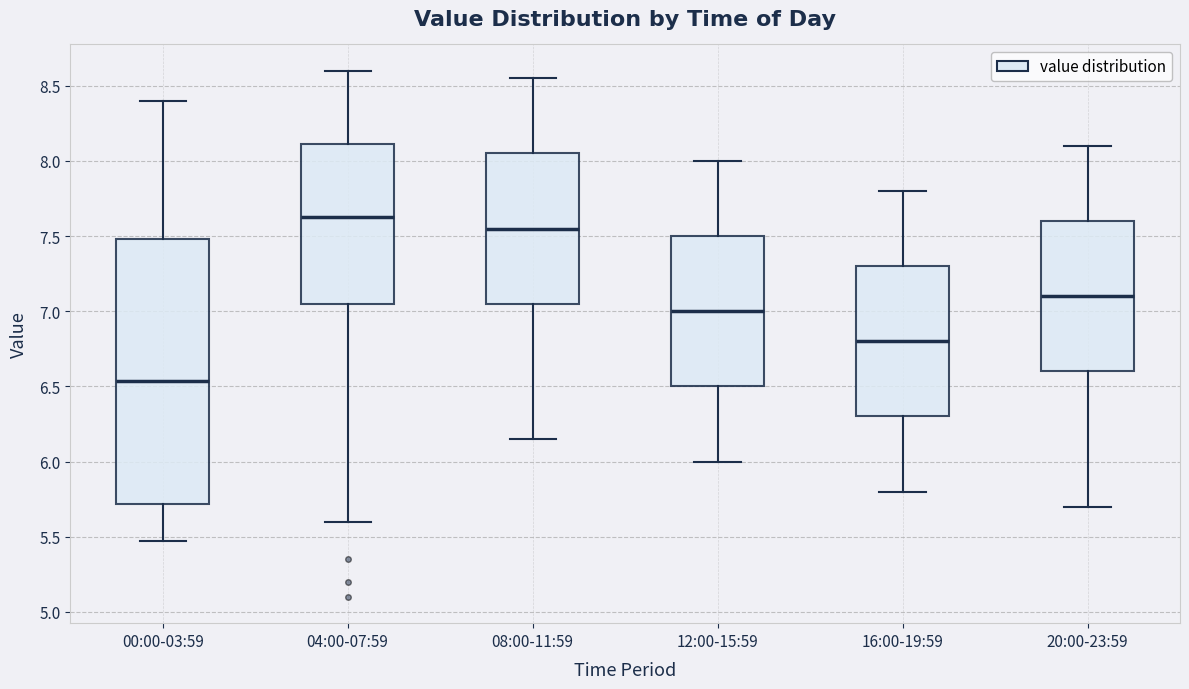

Reading left to right, transcribe this box plot: for each box, give where its median line is, the range the box spans, and where its two whiskers end, as read against the y-axis. The values are not printed on the chart, so give them approximately, as read against the axis.

00:00-03:59: median 6.55, box 5.70 to 7.50, whiskers 5.45 to 8.40
04:00-07:59: median 7.65, box 7.05 to 8.10, whiskers 5.60 to 8.60
08:00-11:59: median 7.55, box 7.05 to 8.05, whiskers 6.15 to 8.55
12:00-15:59: median 7.00, box 6.50 to 7.50, whiskers 6.00 to 8.00
16:00-19:59: median 6.80, box 6.30 to 7.30, whiskers 5.80 to 7.80
20:00-23:59: median 7.10, box 6.60 to 7.60, whiskers 5.70 to 8.10